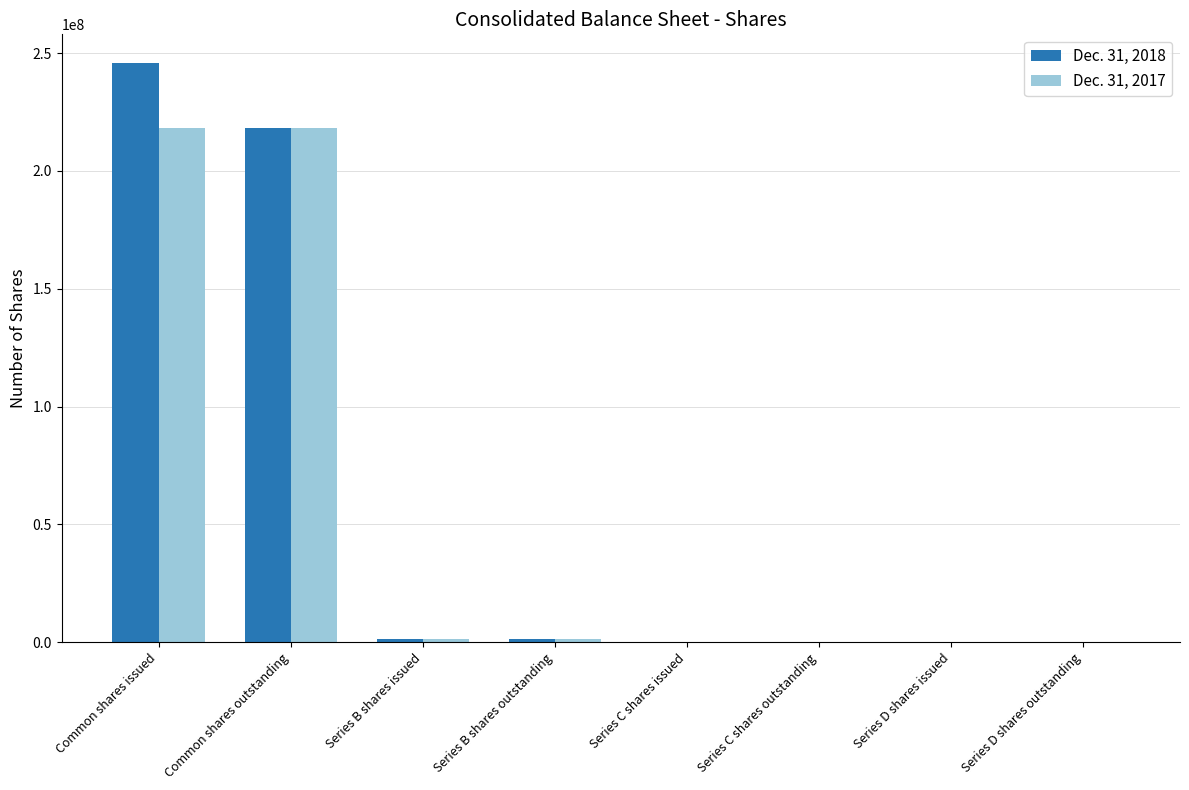

The Dec. 31, 2018 series shows 118970896 at Common shares issued. True or false?

False